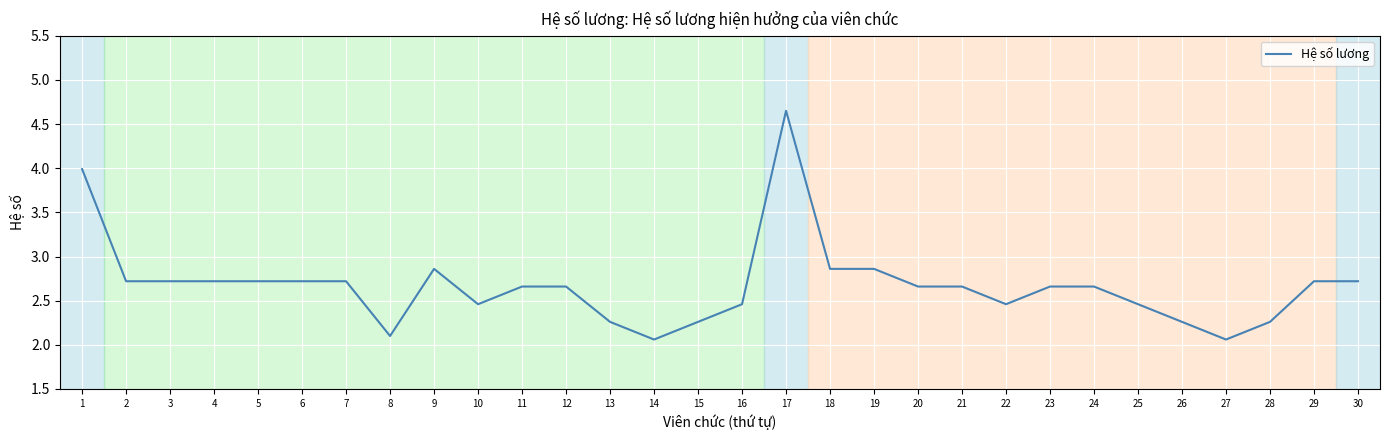

Is it true that the value at 3 is 1.6?

False